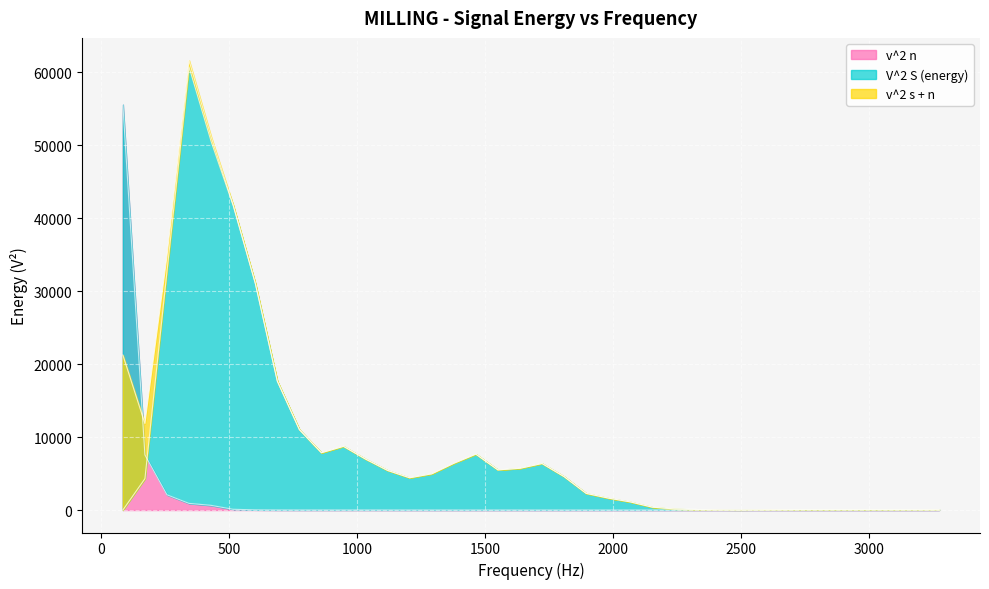

Does the chart display data point markers on the line(s)?

No